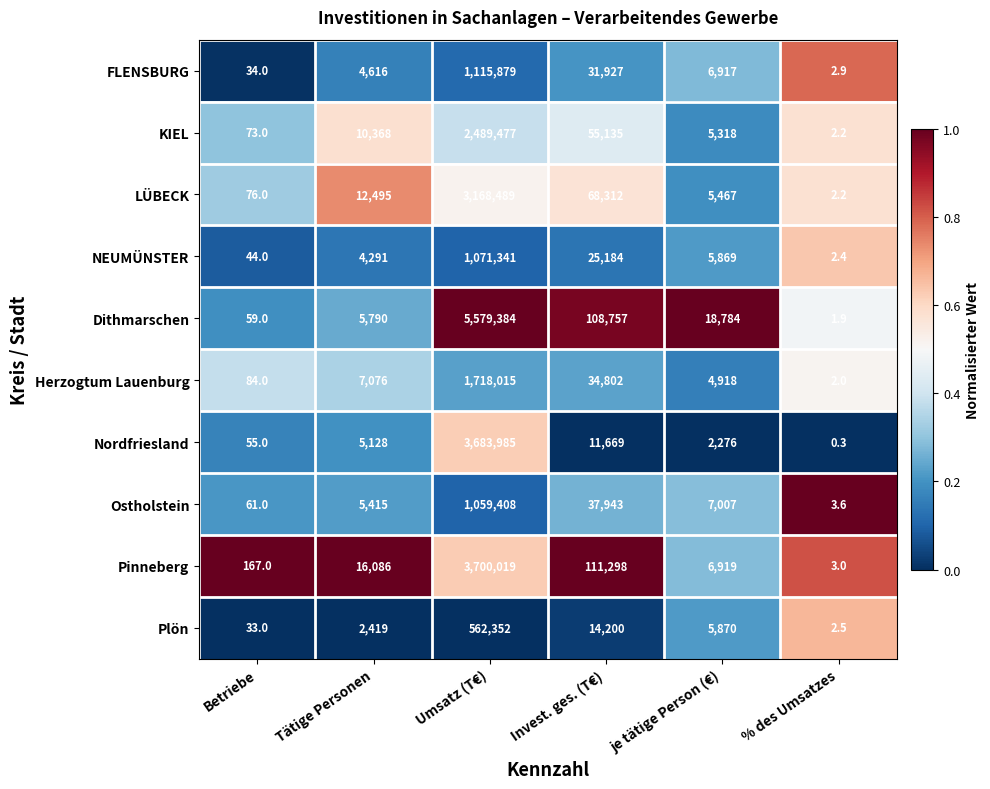

Read the NEUMÜNSTER value at je tätige Person (€).

5869.0